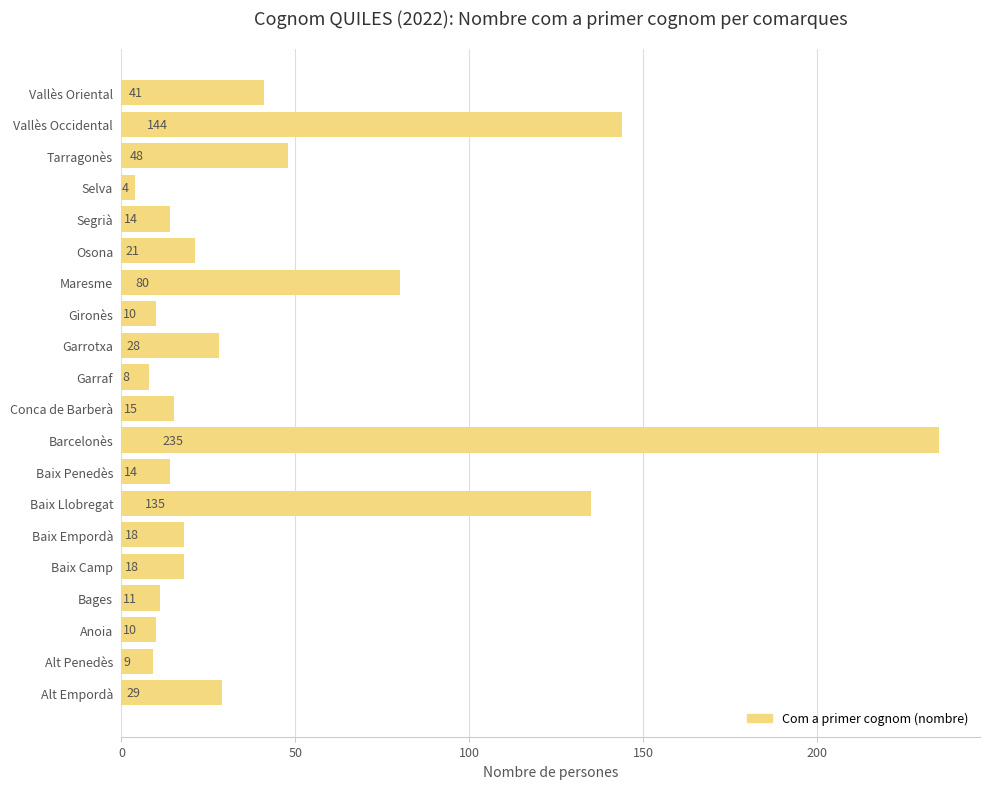

What is the difference between the maximum and minimum values?

231